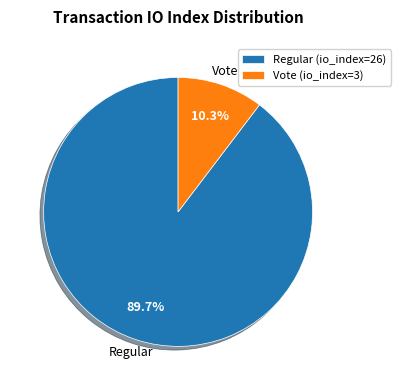

What percentage do Vote (io_index=3) and Regular (io_index=26) together represent?

100.0%